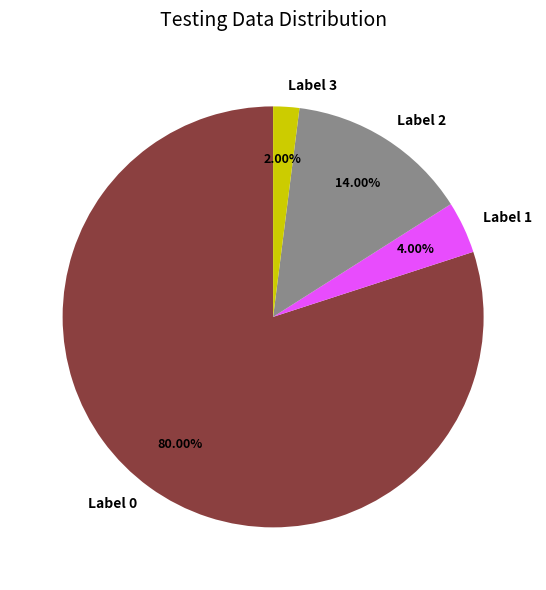

How many slices are in this pie chart?

4